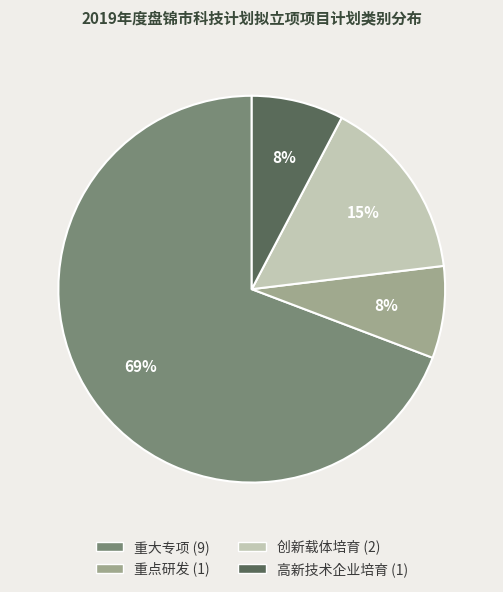

Is it true that 高新技术企业培育 is 1% of the pie?

False